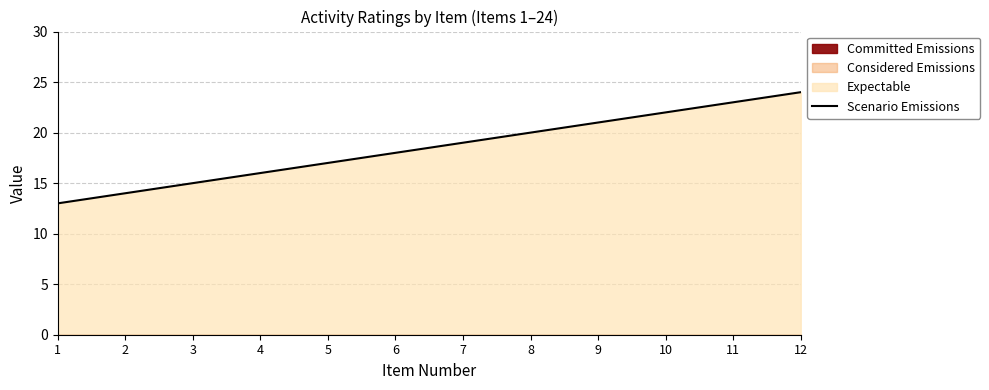

The value at 1 is 13. True or false?

True